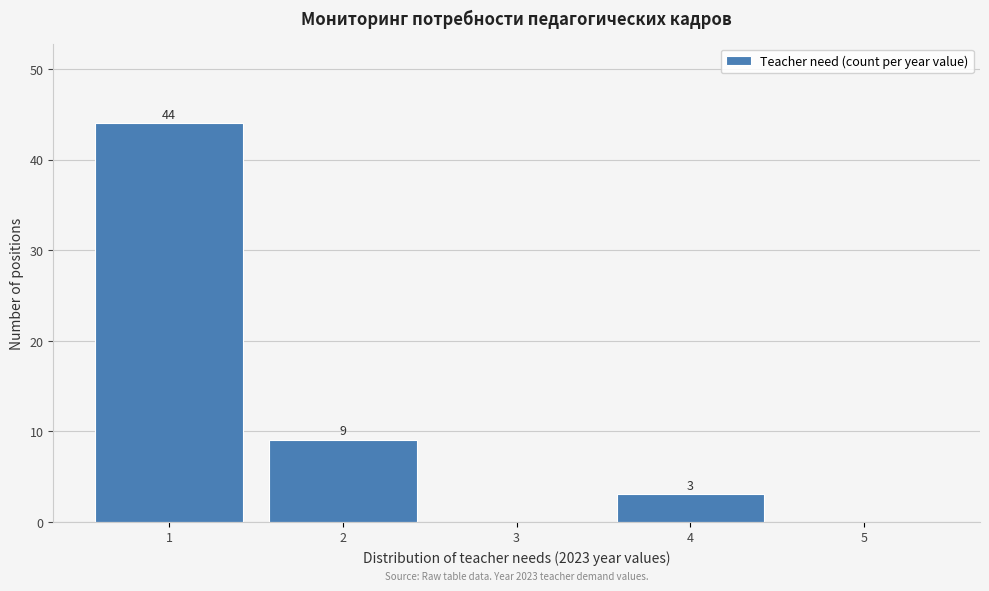

Which range on the x-axis has the tallest bar?

0.5 to 1.5